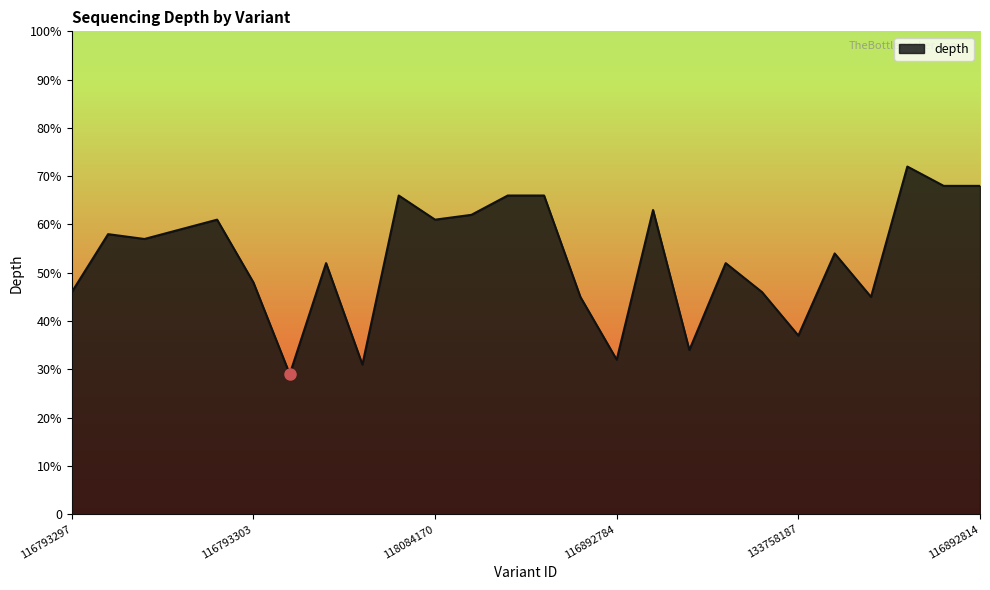

What is the label of the 16th point from the left?

116892784